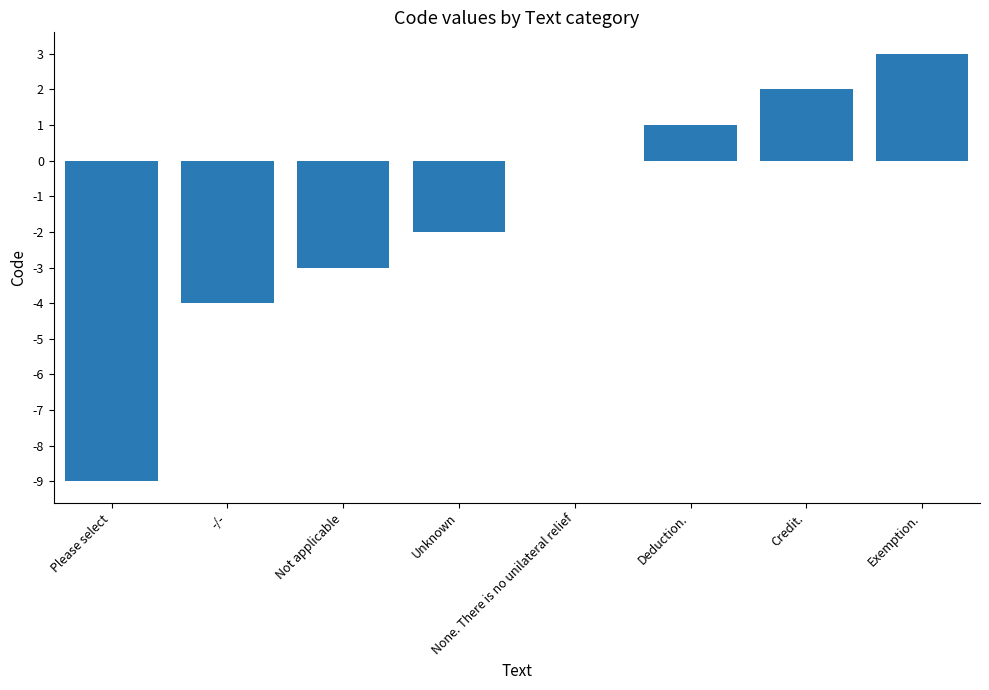

At which category does the chart reach its peak across all series?

Exemption.